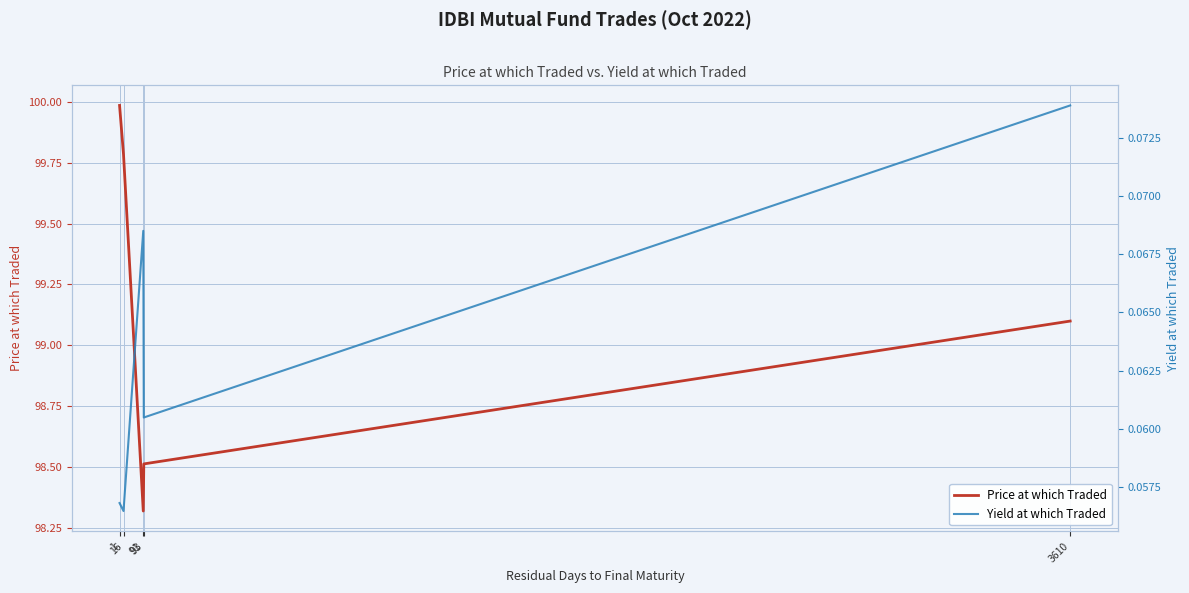

What is the sum of the Yield at which Traded values at 14 and 21?

0.1